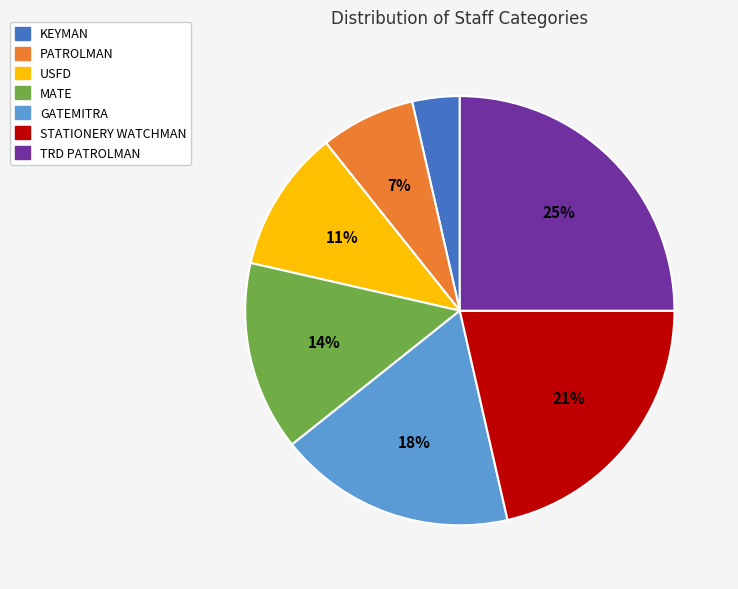

Combined, do KEYMAN and PATROLMAN account for over 50%?

No